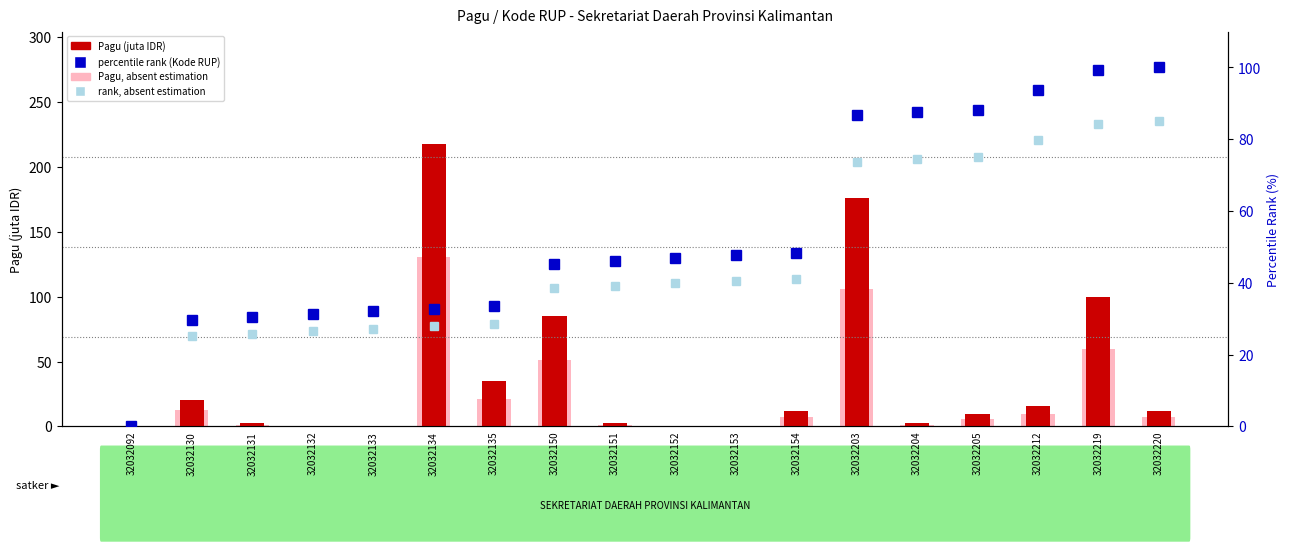

At which category does the chart reach its peak across all series?

32032134